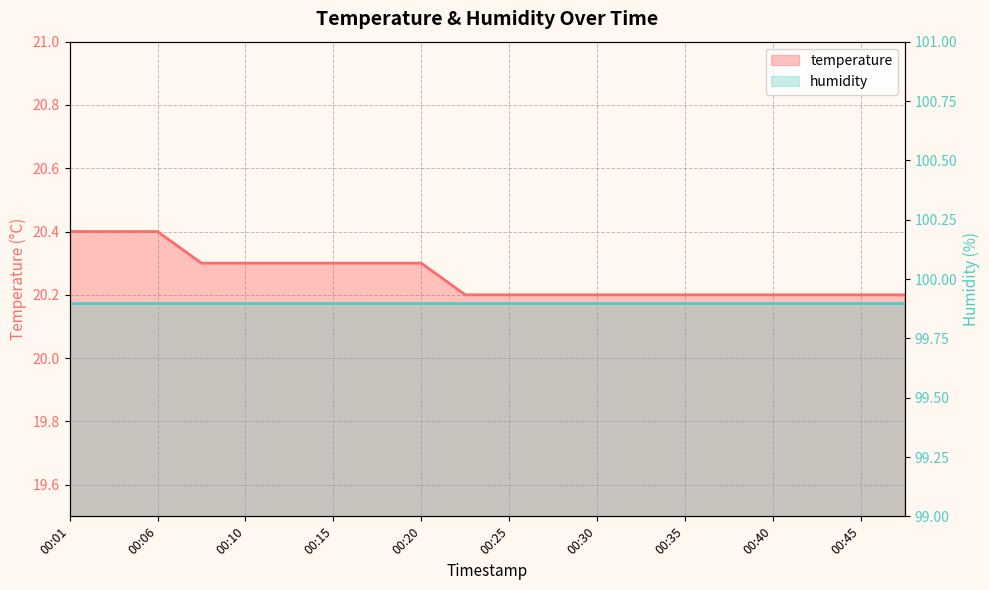

Approximately how many times larger is the value at 00:15 compared to 00:25?

1.0